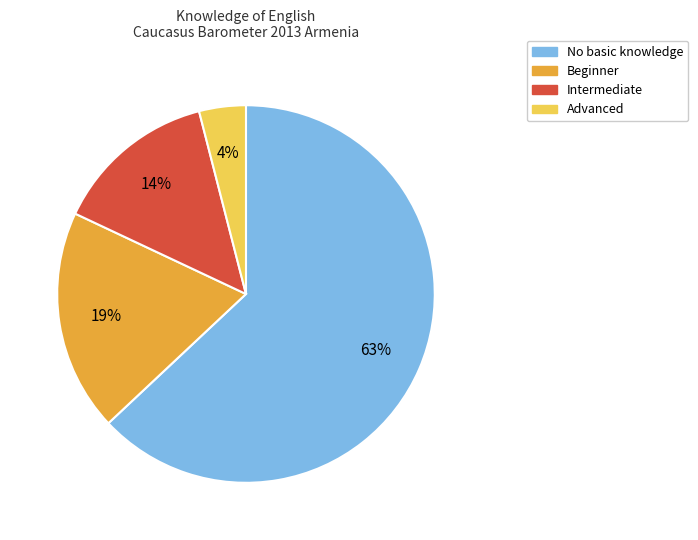

The Intermediate slice represents 22% of the pie. True or false?

False